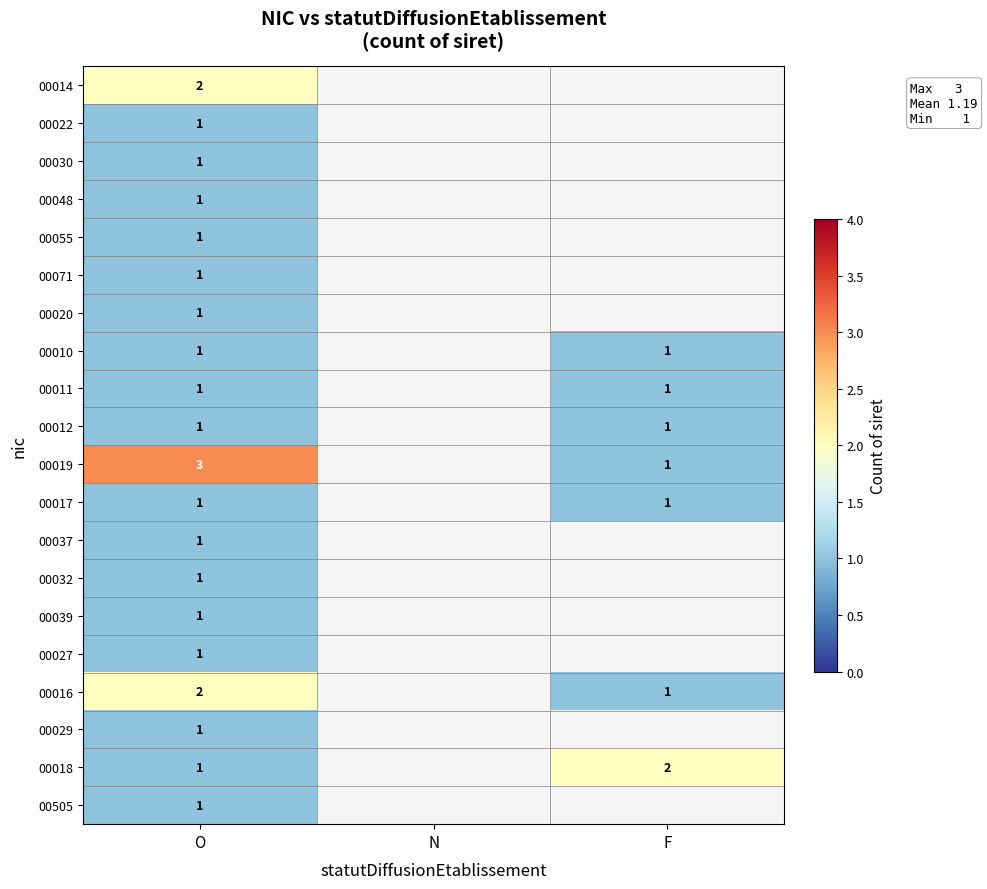

What is the total value across all series at O?

24